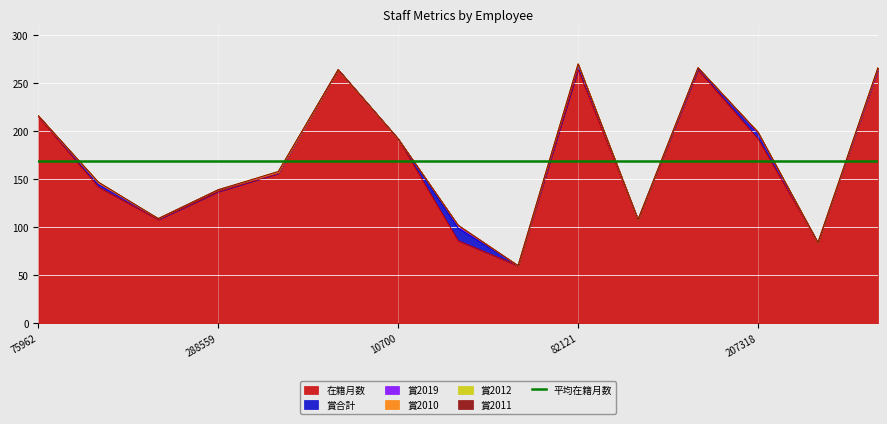

Which series changed the most between 189122 and 82121?

在籍月数